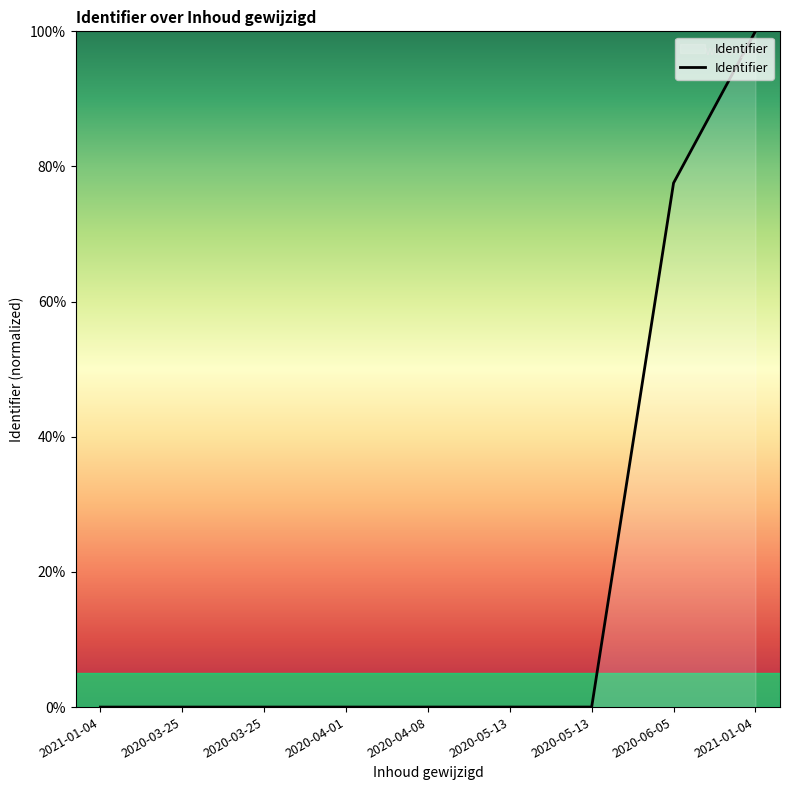

What is the difference between the maximum and minimum values?

100.0